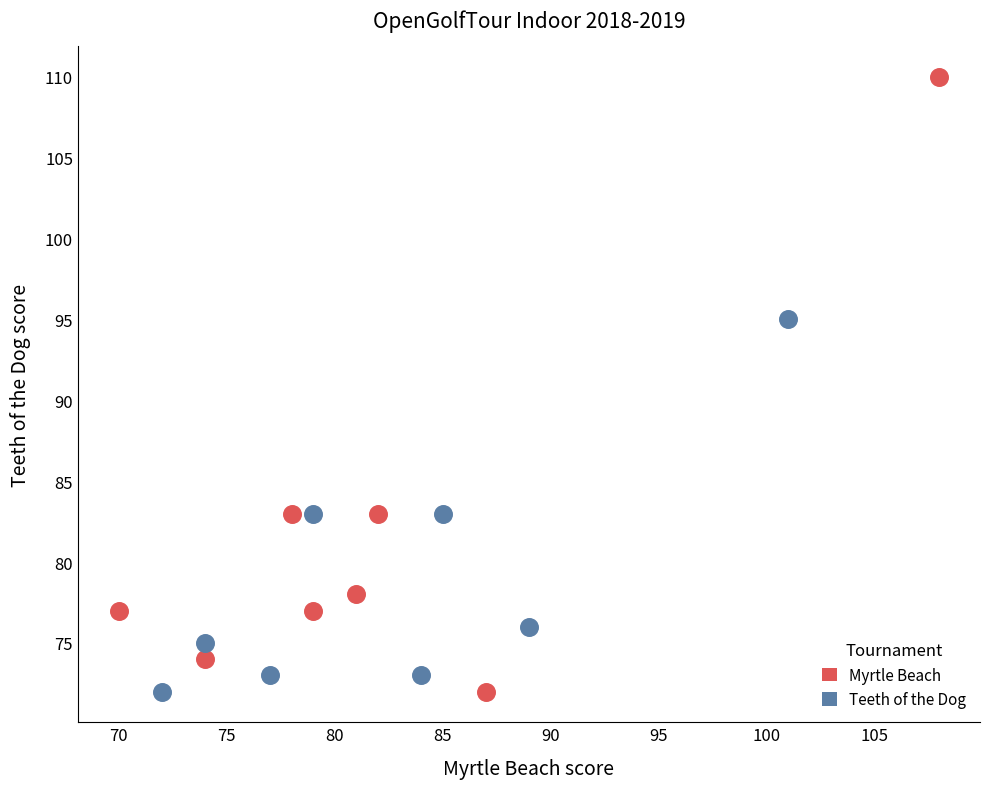

Which series has the widest spread of Y values?

Myrtle Beach